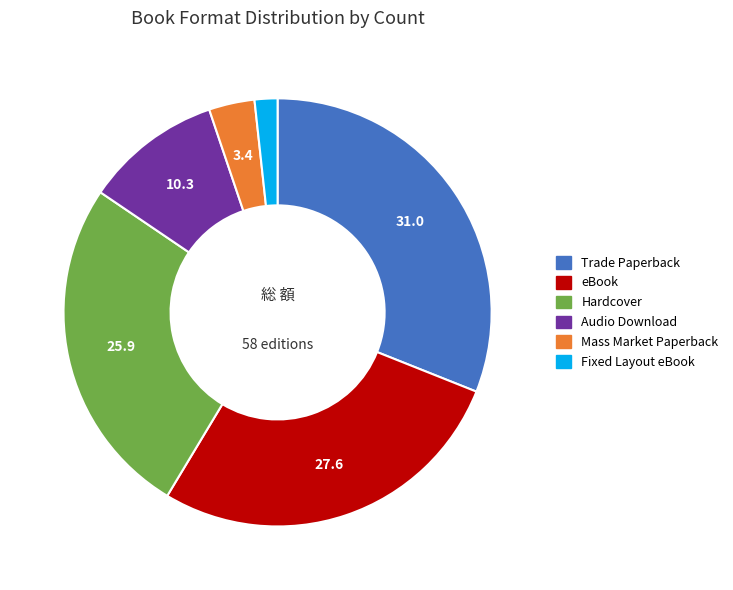

Does Mass Market Paperback account for over 50% of the chart?

No